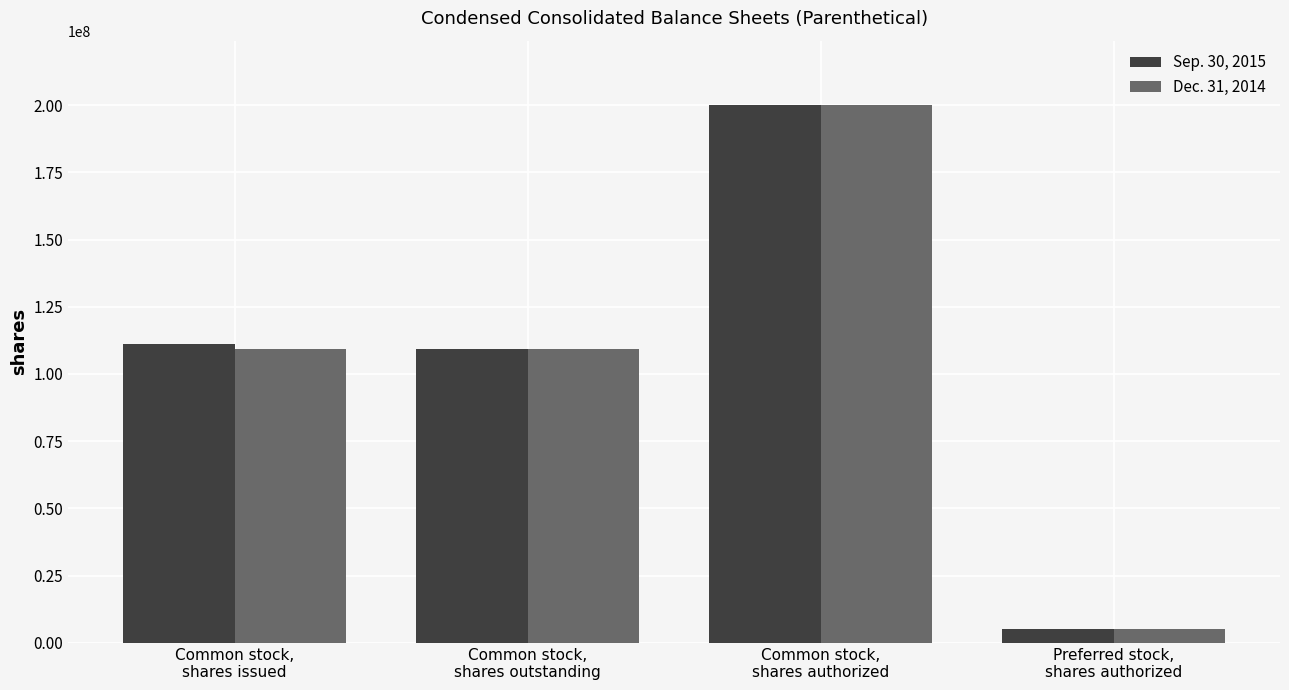

What are all the series names shown in the legend?

Sep. 30, 2015, Dec. 31, 2014